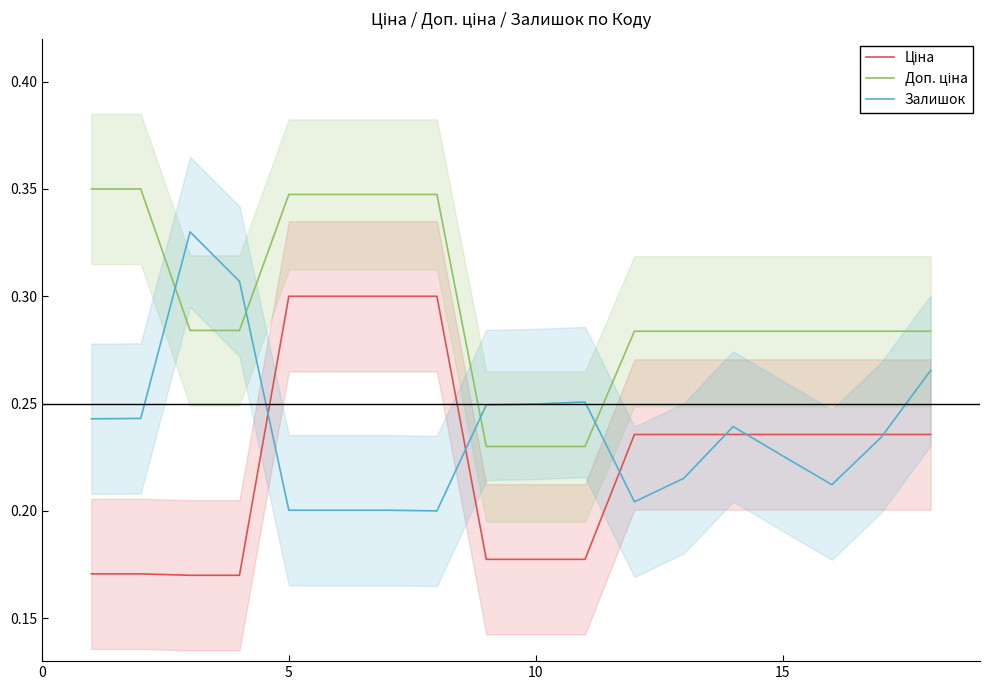

The Залишок series shows 0.2 at 5. True or false?

True